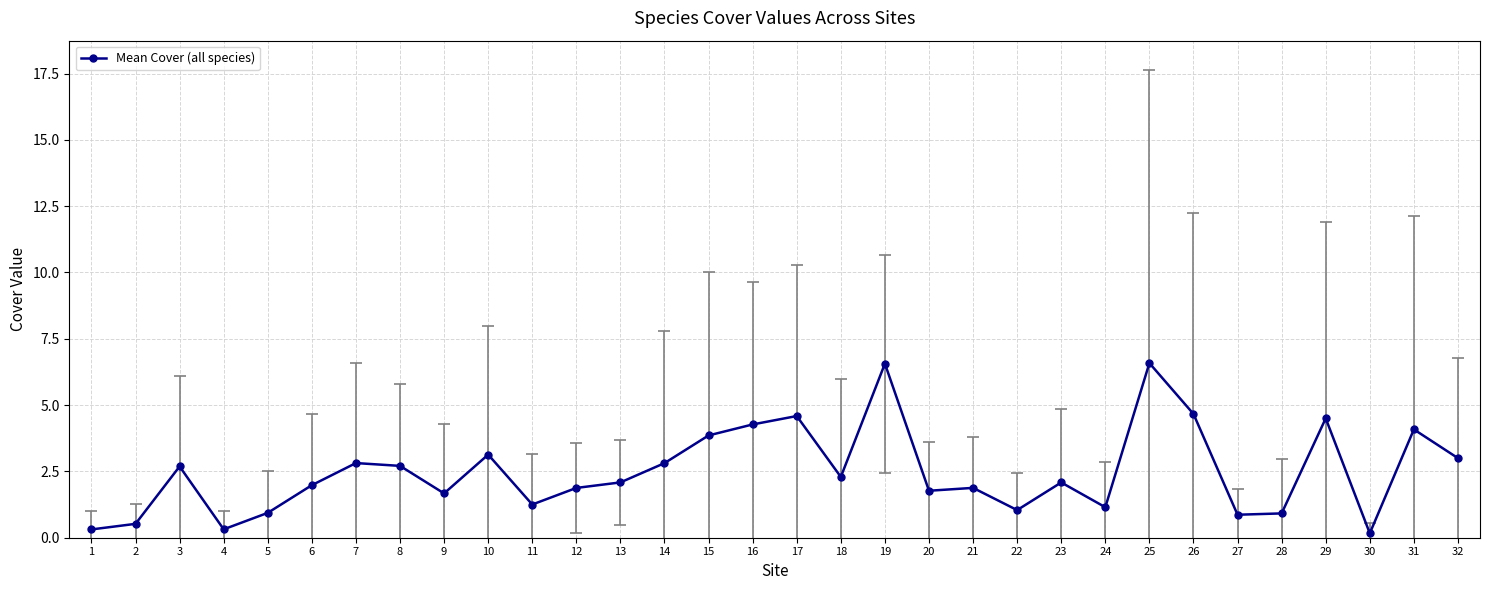

What is the change in value from 8 to 20?

-0.9